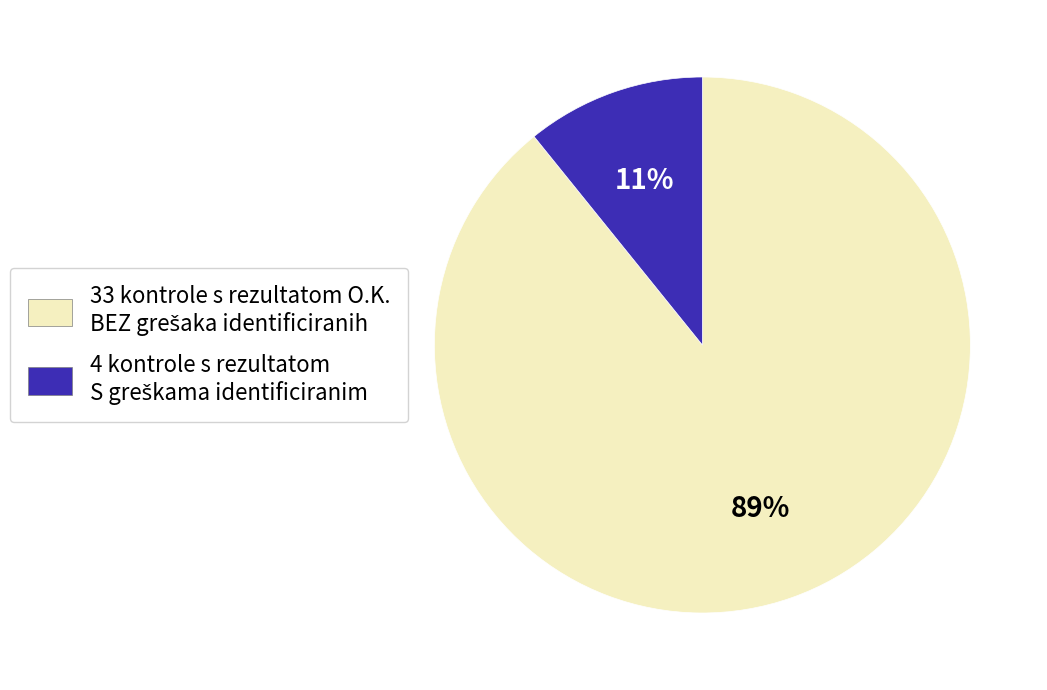

To the nearest percent, what is the average slice percentage?

50%